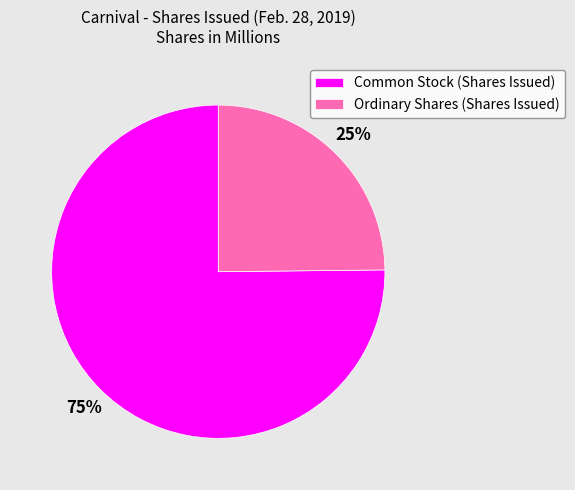

Approximately how many times larger is the value at Common Stock (Shares Issued) compared to Ordinary Shares (Shares Issued)?

3.0